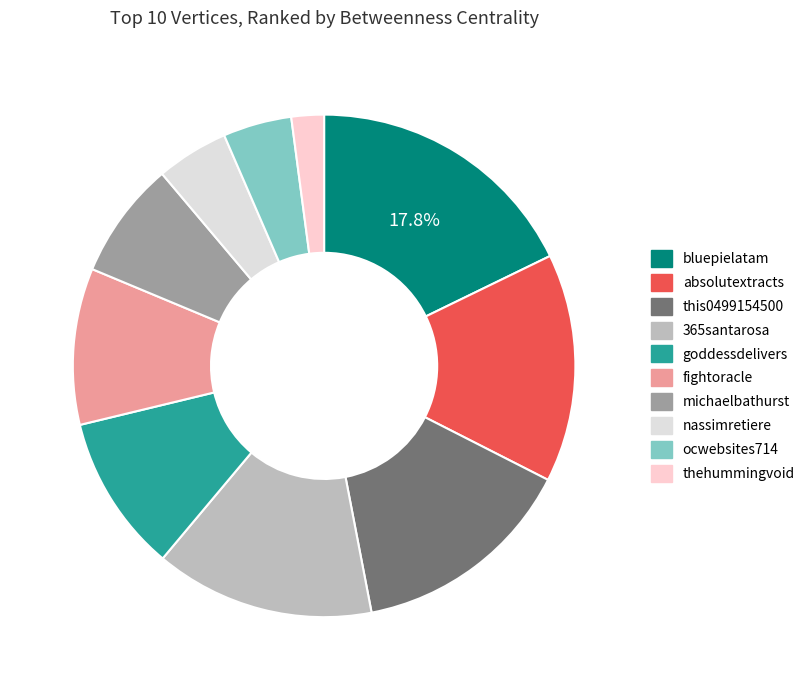

Between thehummingvoid and fightoracle, which is larger?

fightoracle